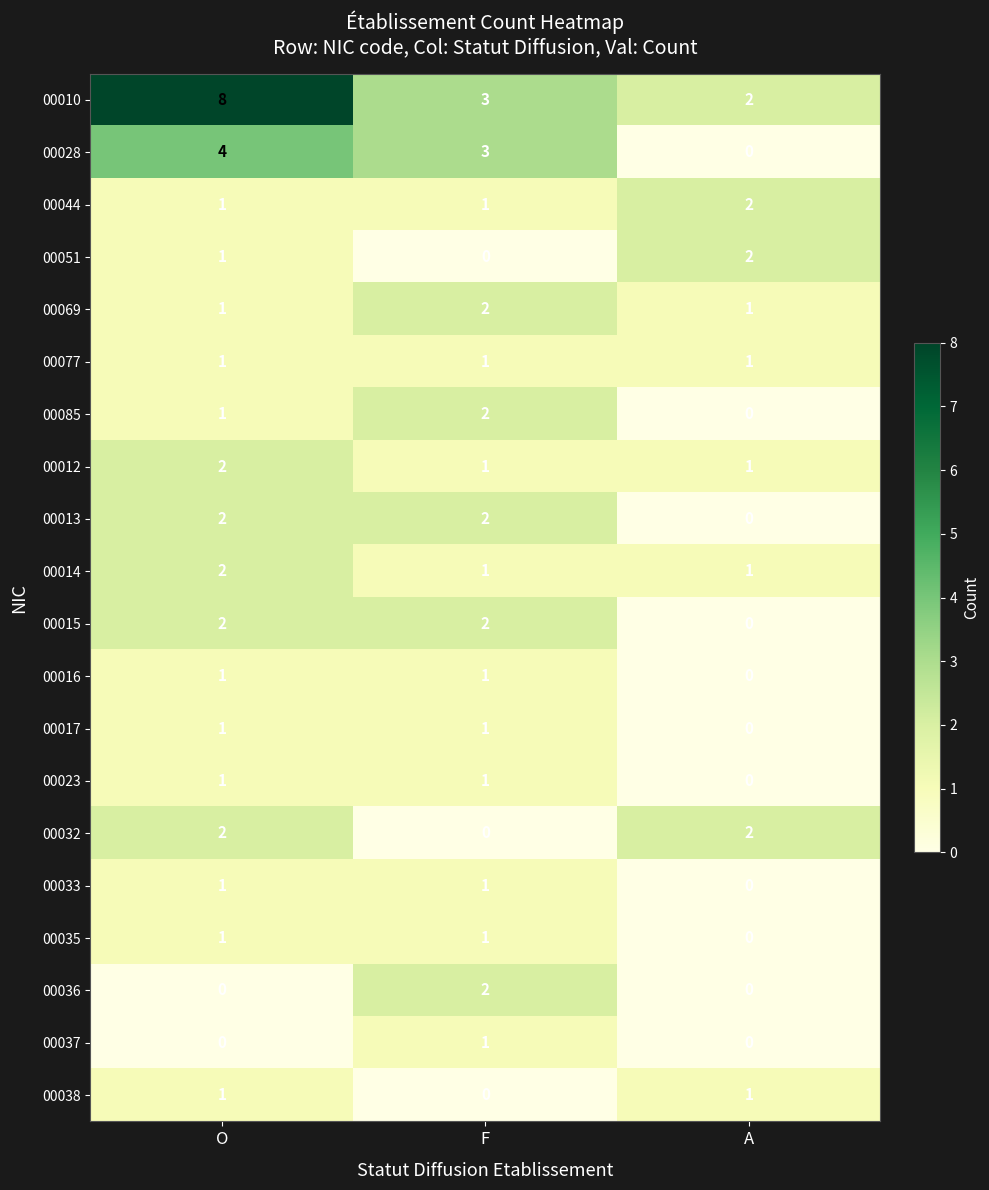

What is the sum of all 00032 values?

4